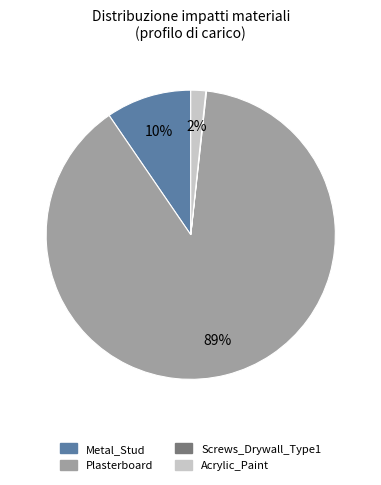

What is the largest slice in the pie chart?

Plasterboard